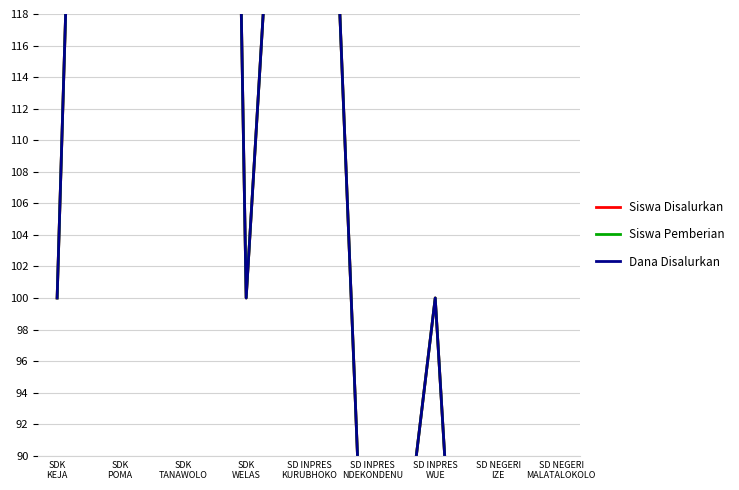

What position from the right is SD INPRES
WUE?

3